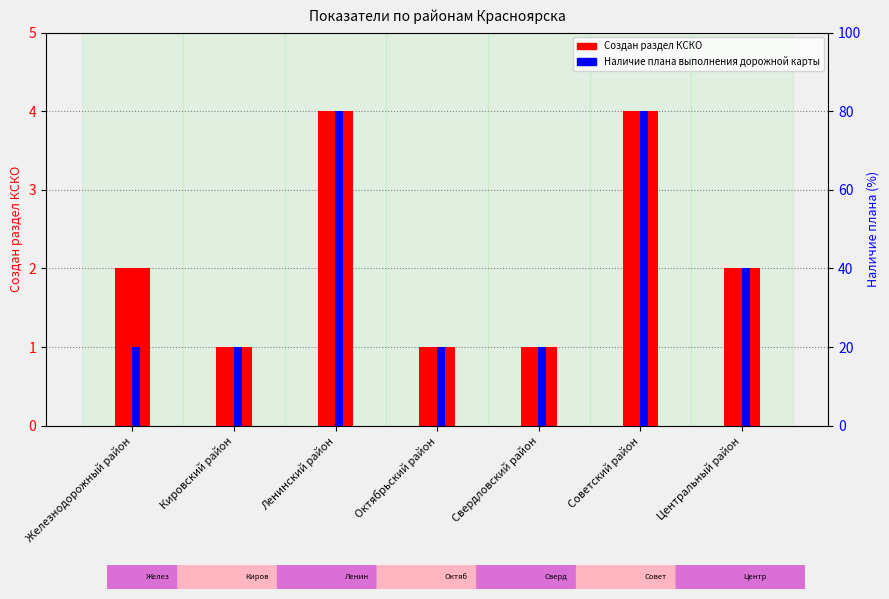

Between Ленинский район and Свердловский район, which is larger?

Ленинский район